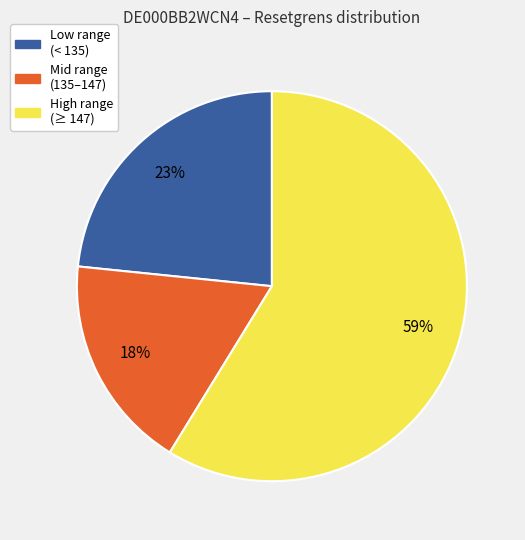

To the nearest percent, what percentage of the pie is Low range (< 135)?

23%